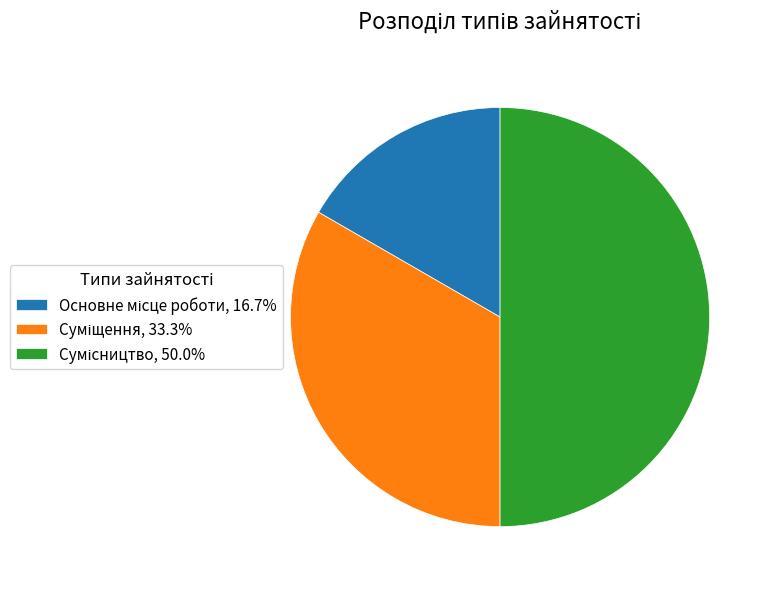

True or false: Суміщення accounts for 46% of the total.

False